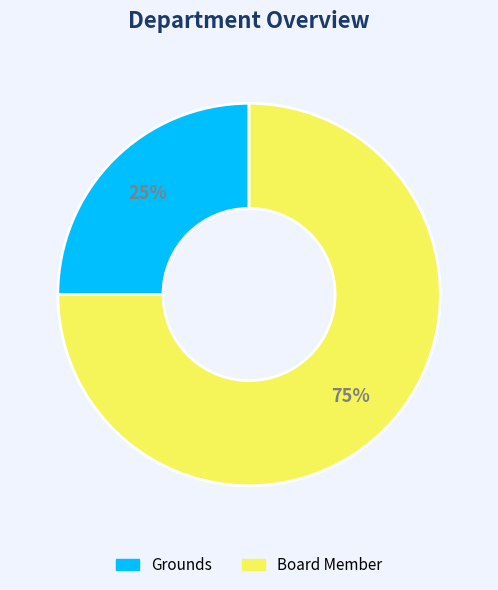

Which category accounts for the majority?

Board Member